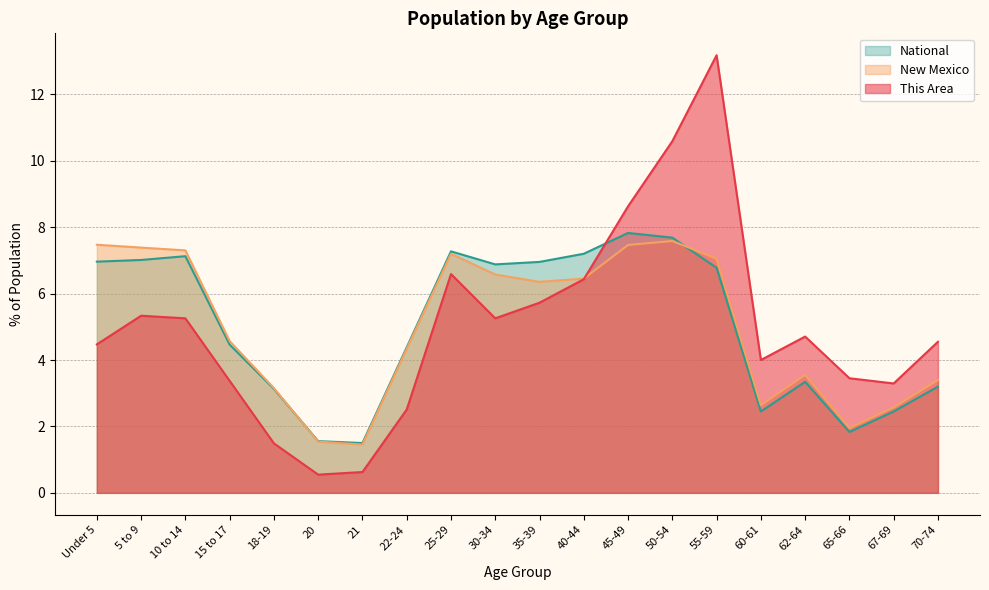

Reading right to left, list all the values displayed in this chart.

This Area: 4.5	3.3	3.5	4.7	4.0	13.2	10.6	8.6	6.4	5.7	5.3	6.6	2.5	0.6	0.5	1.5	3.4	5.3	5.3	4.5
New Mexico: 3.4	2.6	2.0	3.6	2.6	7.0	7.6	7.5	6.5	6.4	6.6	7.2	4.3	1.5	1.5	3.2	4.6	7.3	7.4	7.5
National: 3.2	2.5	1.8	3.3	2.5	6.8	7.7	7.8	7.2	7.0	6.9	7.3	4.4	1.5	1.6	3.1	4.5	7.1	7.0	7.0